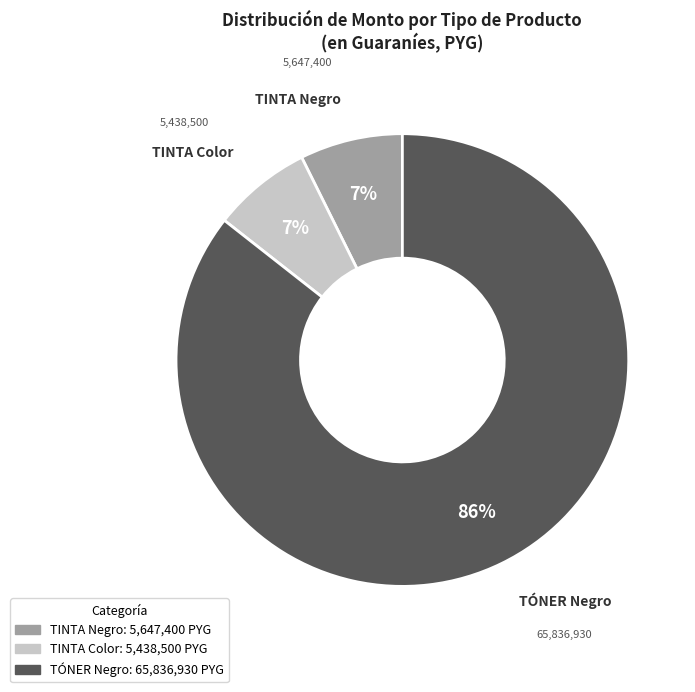

Does any single category account for the majority?

Yes